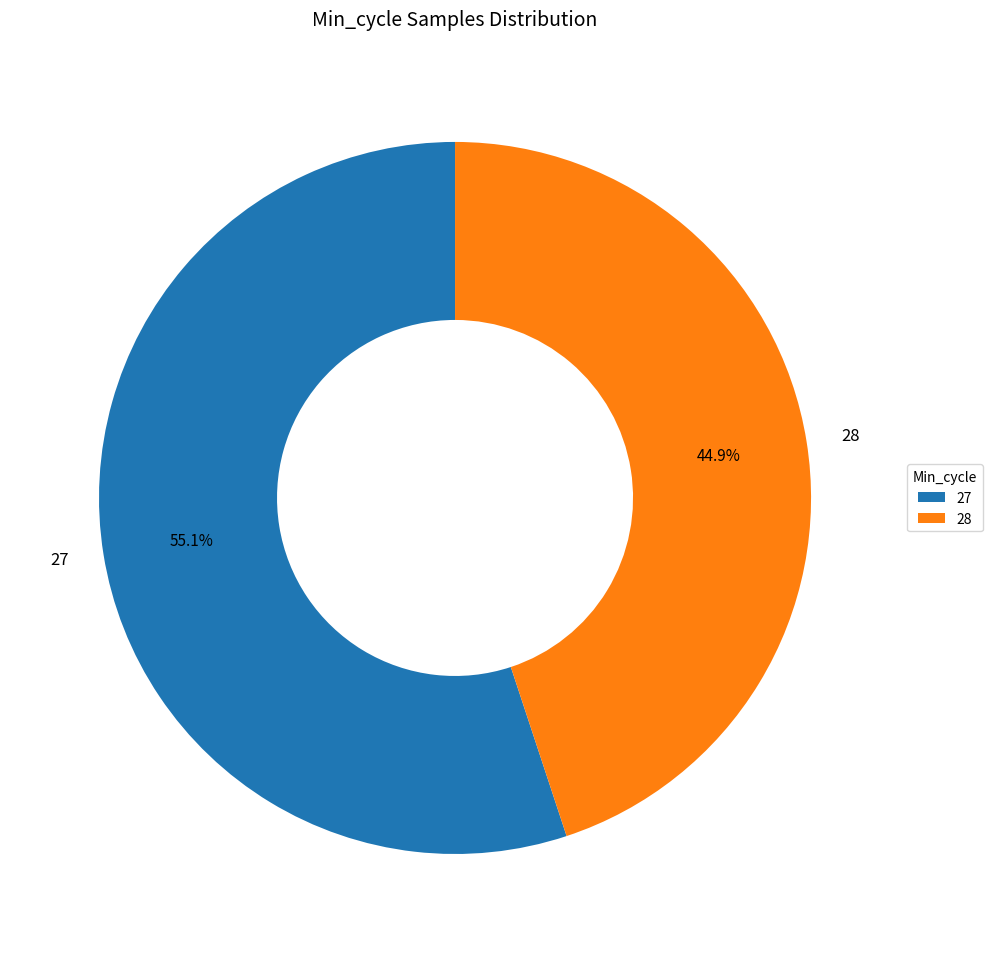

What percentage is the 27 slice, to the nearest percent?

55%